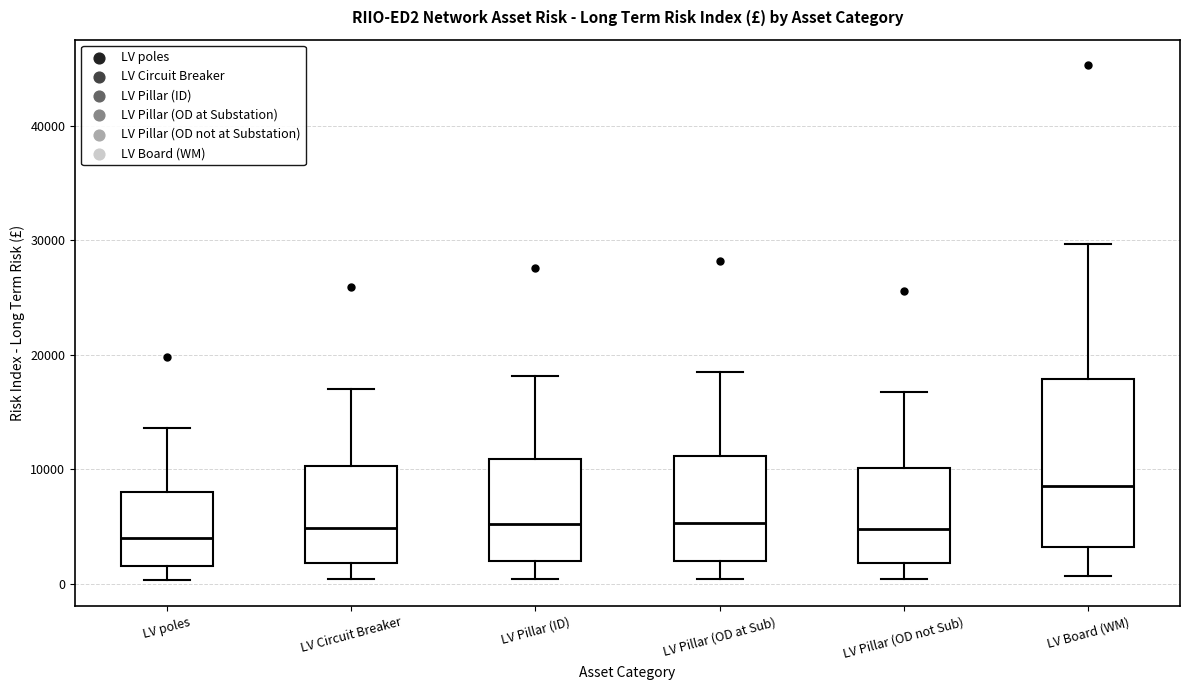

Reading left to right, read every box against the y-axis: the position of its median line, the range the box covers, and the ends of its whiskers. The values are not printed on the chart, so give them approximately, as read against the axis.

LV poles: median 4000, box 2000 to 8000, whiskers 0 to 14000
LV Circuit Breaker: median 5000, box 2000 to 10000, whiskers 0 to 17000
LV Pillar (ID): median 5000, box 2000 to 11000, whiskers 0 to 18000
LV Pillar (OD at Sub): median 5000, box 2000 to 11000, whiskers 0 to 18000
LV Pillar (OD not Sub): median 5000, box 2000 to 10000, whiskers 0 to 17000
LV Board (WM): median 9000, box 3000 to 18000, whiskers 1000 to 30000